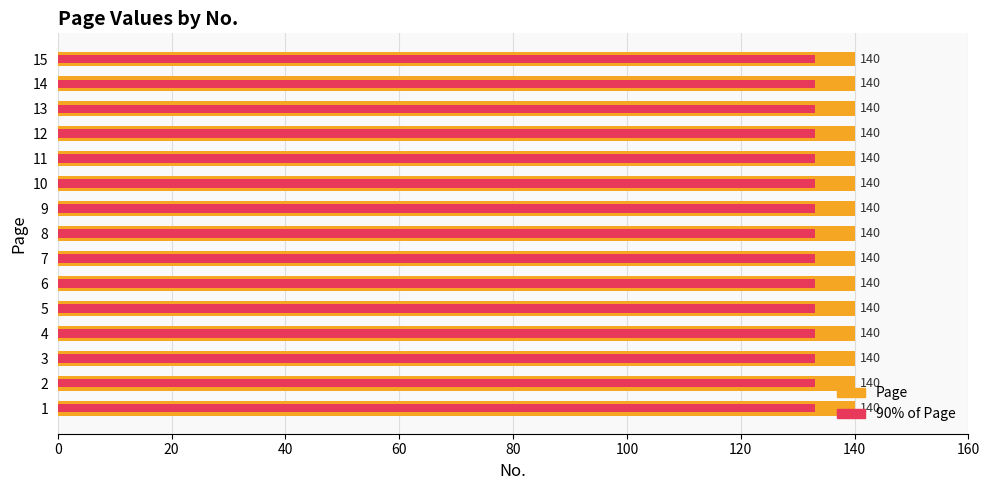

At how many categories does at least one series exceed 0?

15